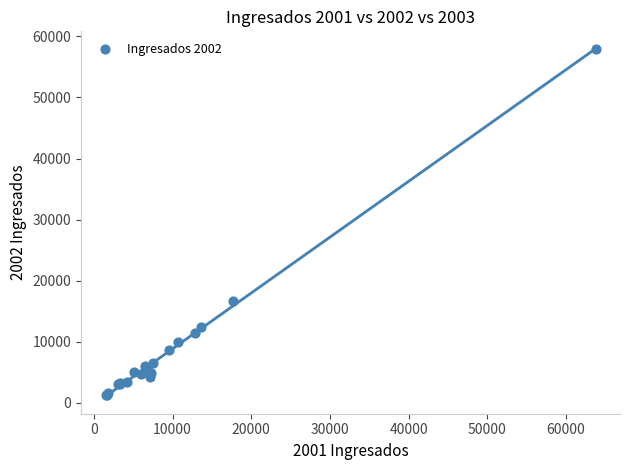

What Y value in the scatter plot is closest to 29581?

16731